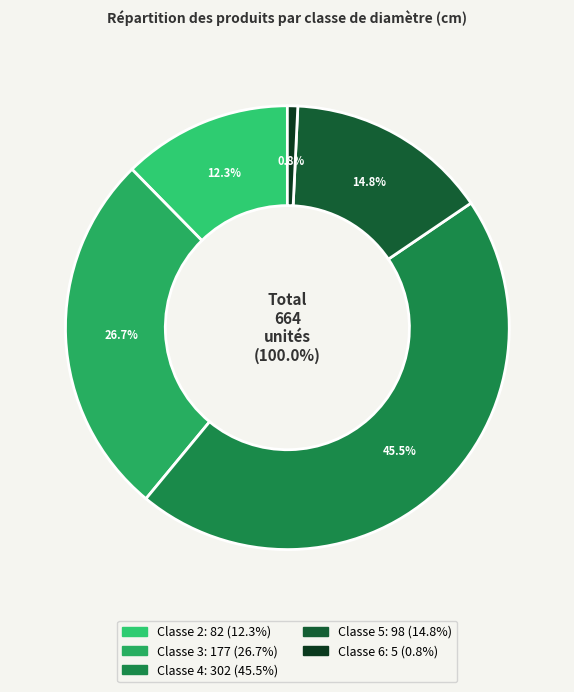

Which category has the biggest portion of the pie?

4